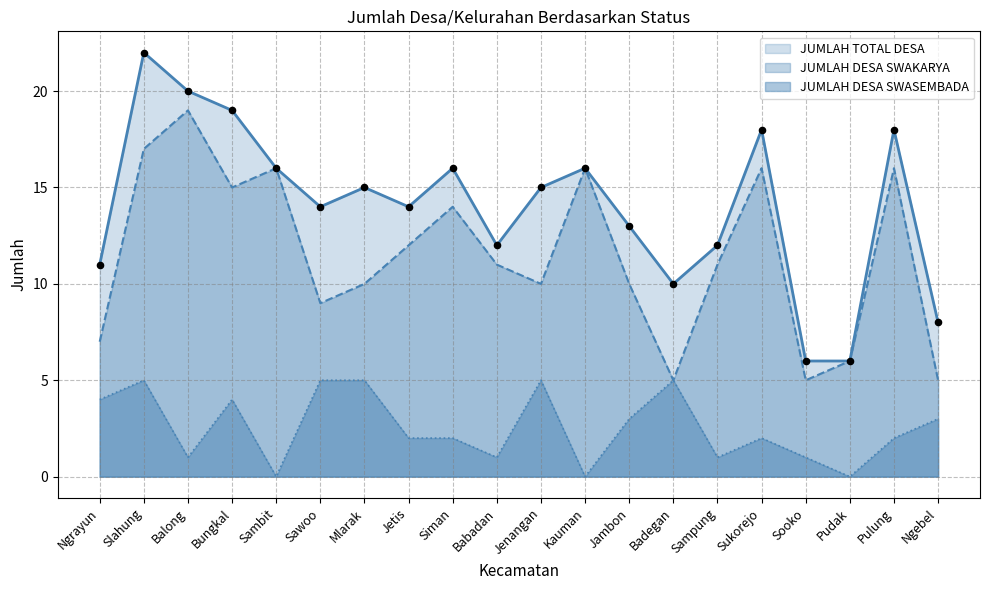

Which series has the largest Y range (max minus min)?

JUMLAH TOTAL DESA